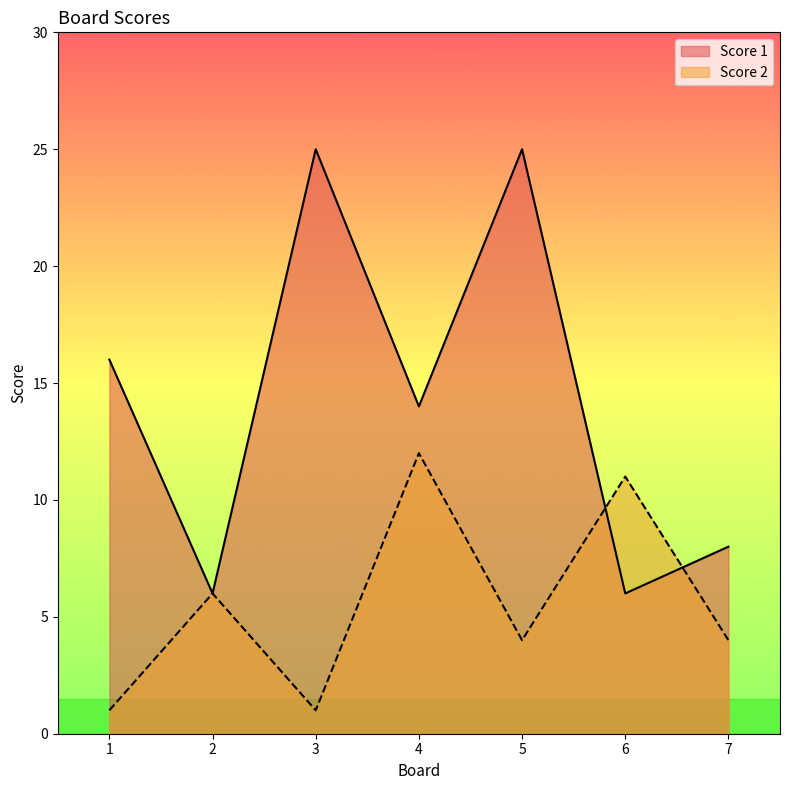

How many Score 1 values are between 6 and 25?

7